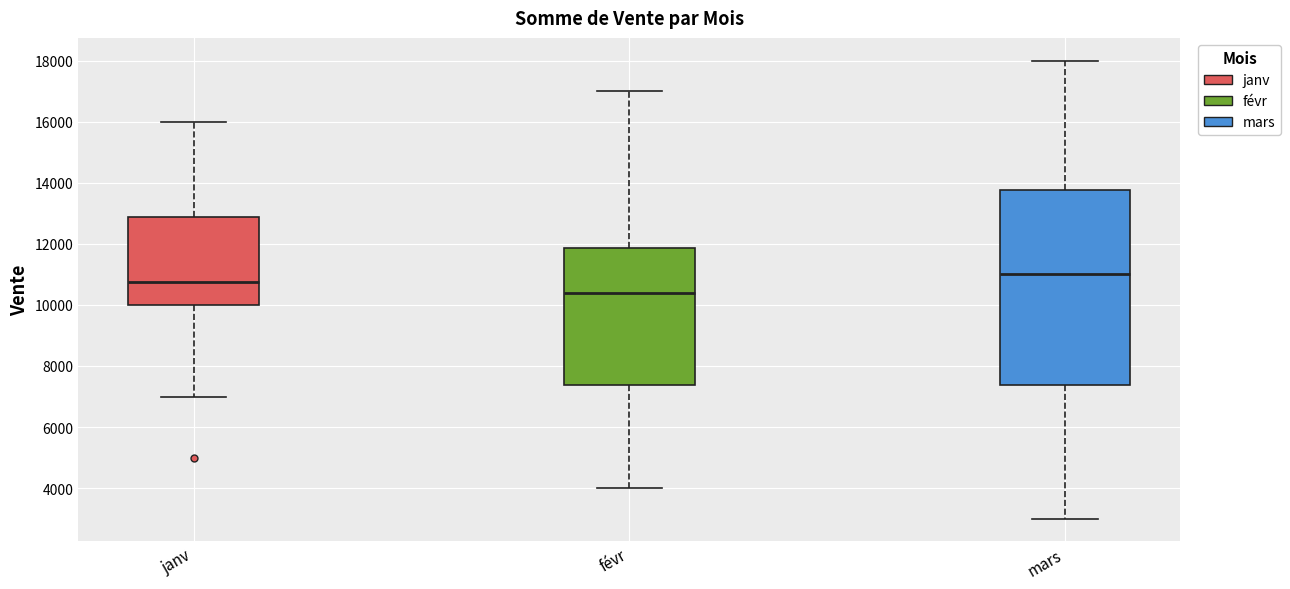

Reading left to right, read every box against the y-axis: the position of its median line, the range the box covers, and the ends of its whiskers. The values are not printed on the chart, so give them approximately, as read against the axis.

janv: median 10800, box 10000 to 12800, whiskers 7000 to 16000
févr: median 10400, box 7400 to 11800, whiskers 4000 to 17000
mars: median 11000, box 7400 to 13800, whiskers 3000 to 18000